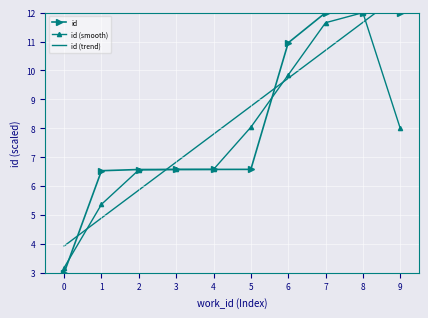

True or false: id (smooth) has a value of 11.0 at 4.

False